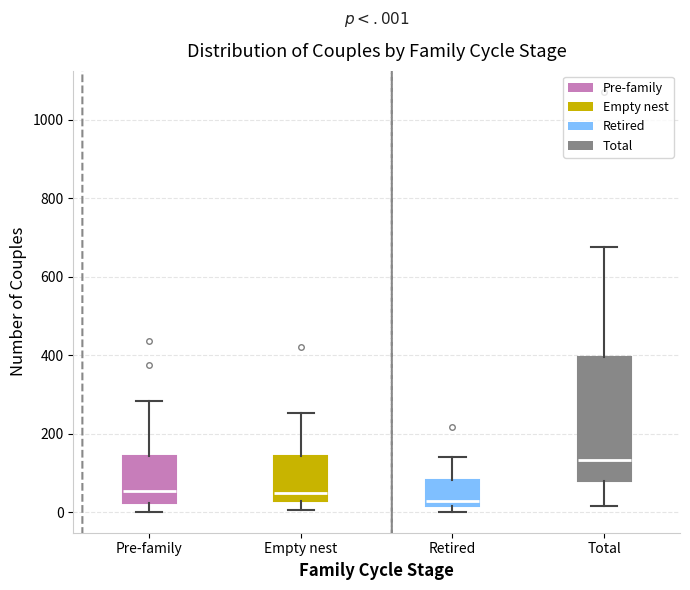

Comparing the boxes themselves (not the whiskers), which one is the tallest?

Total